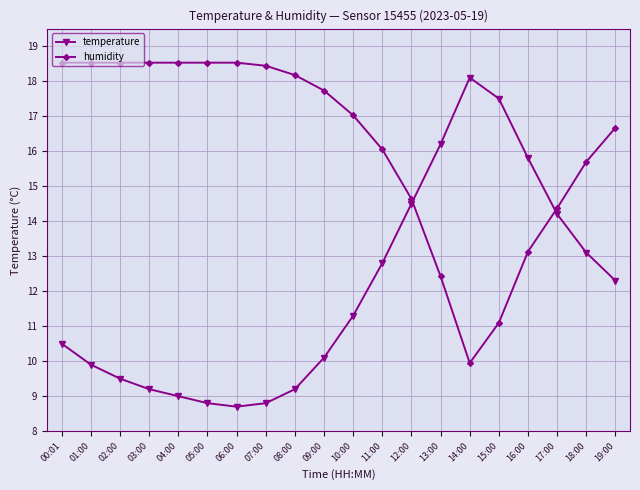

Does the chart have visible grid lines?

Yes